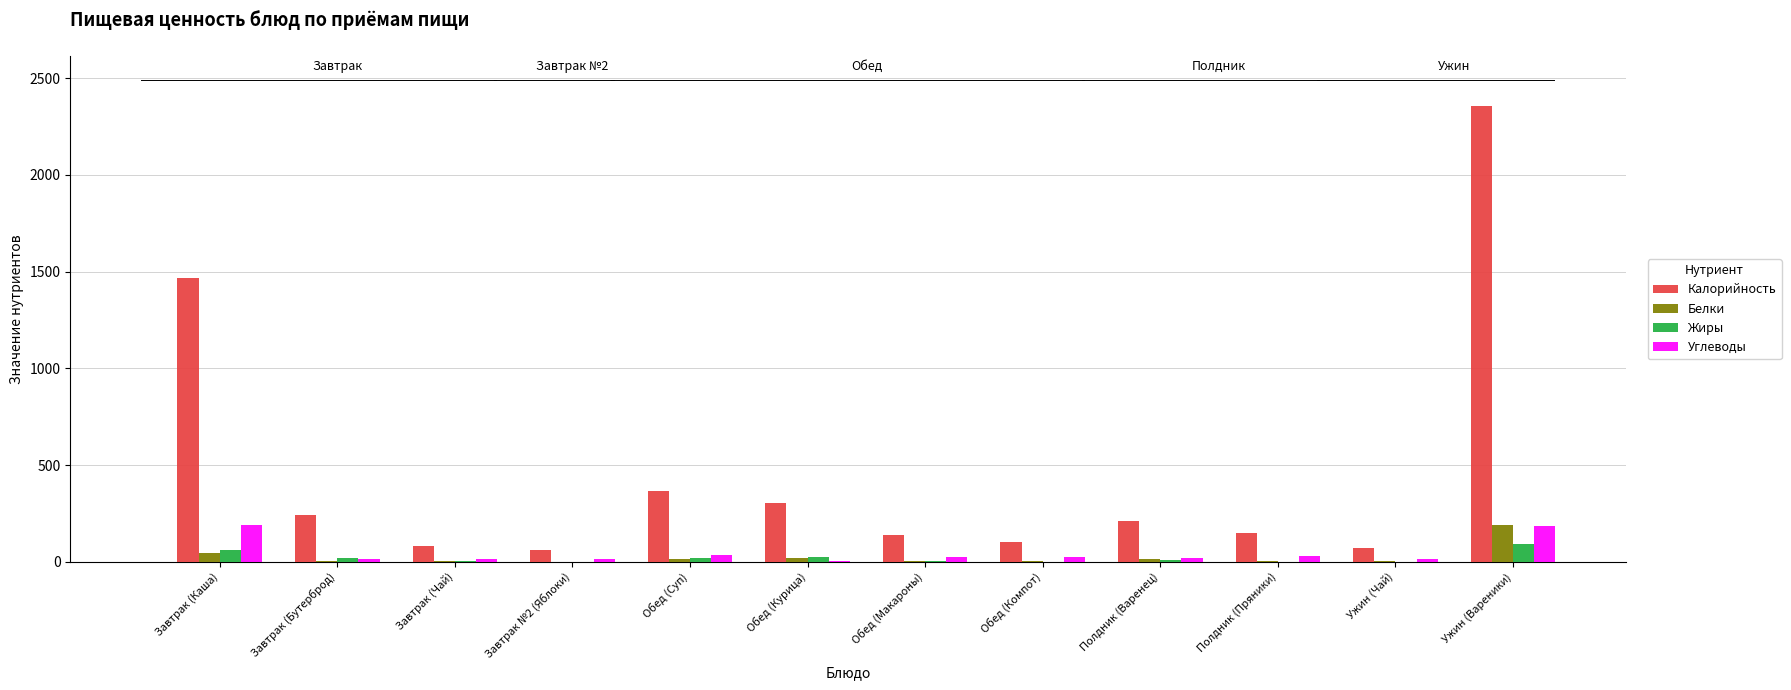

What is the approximate value of Жиры at Ужин (Вареники)?

93.9